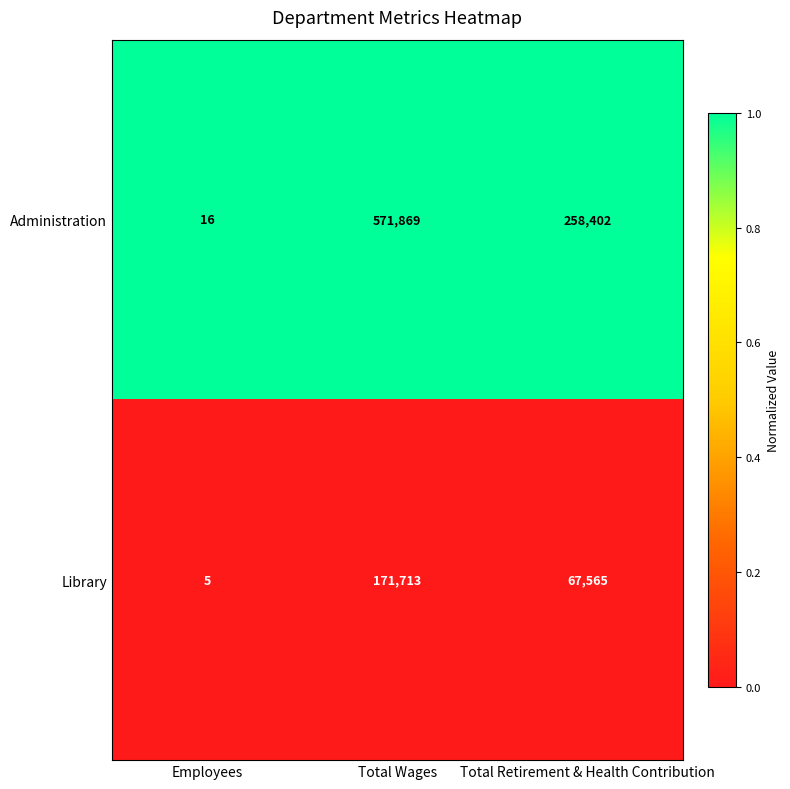

Reading left to right, transcribe all the data shown in this chart.

Administration: 16	571869	258402
Library: 5	171713	67565